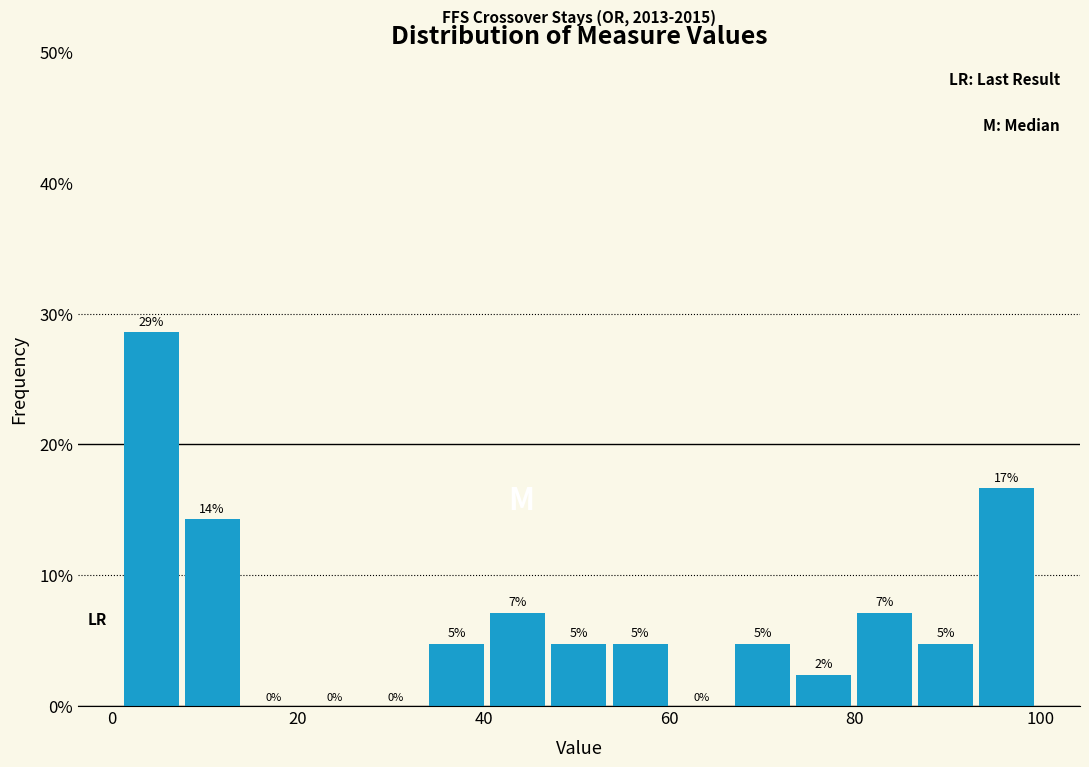

Around what value on the x-axis is the tallest bar? Give the approximate position of its centre, as read against the axis.

4